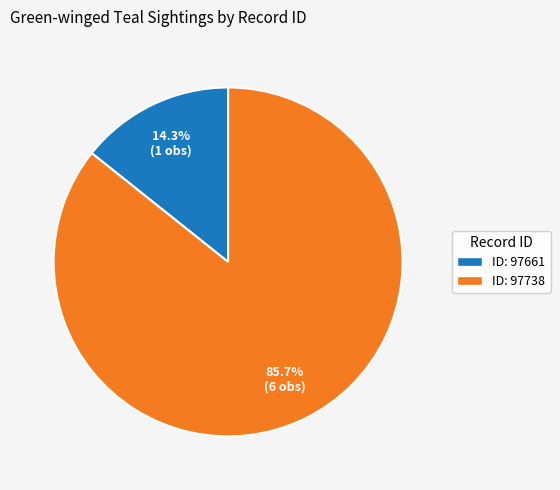

Does ID: 97738 account for over 50% of the chart?

Yes